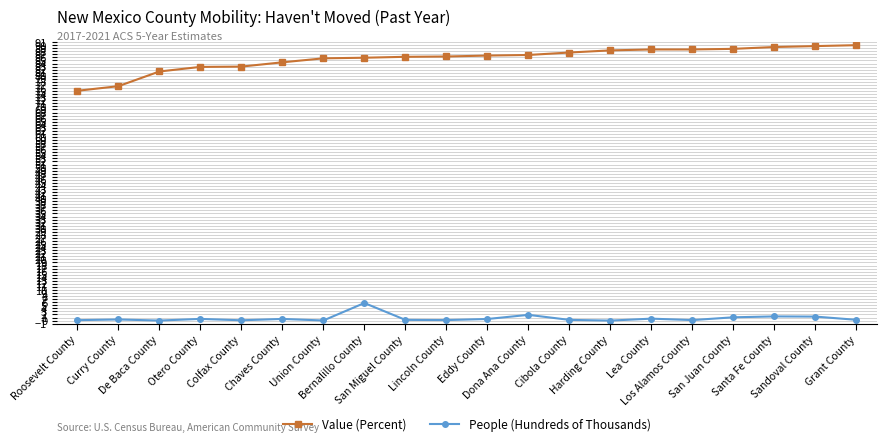

What is the value of the Value (Percent) point at the 4th from the left?

82.9